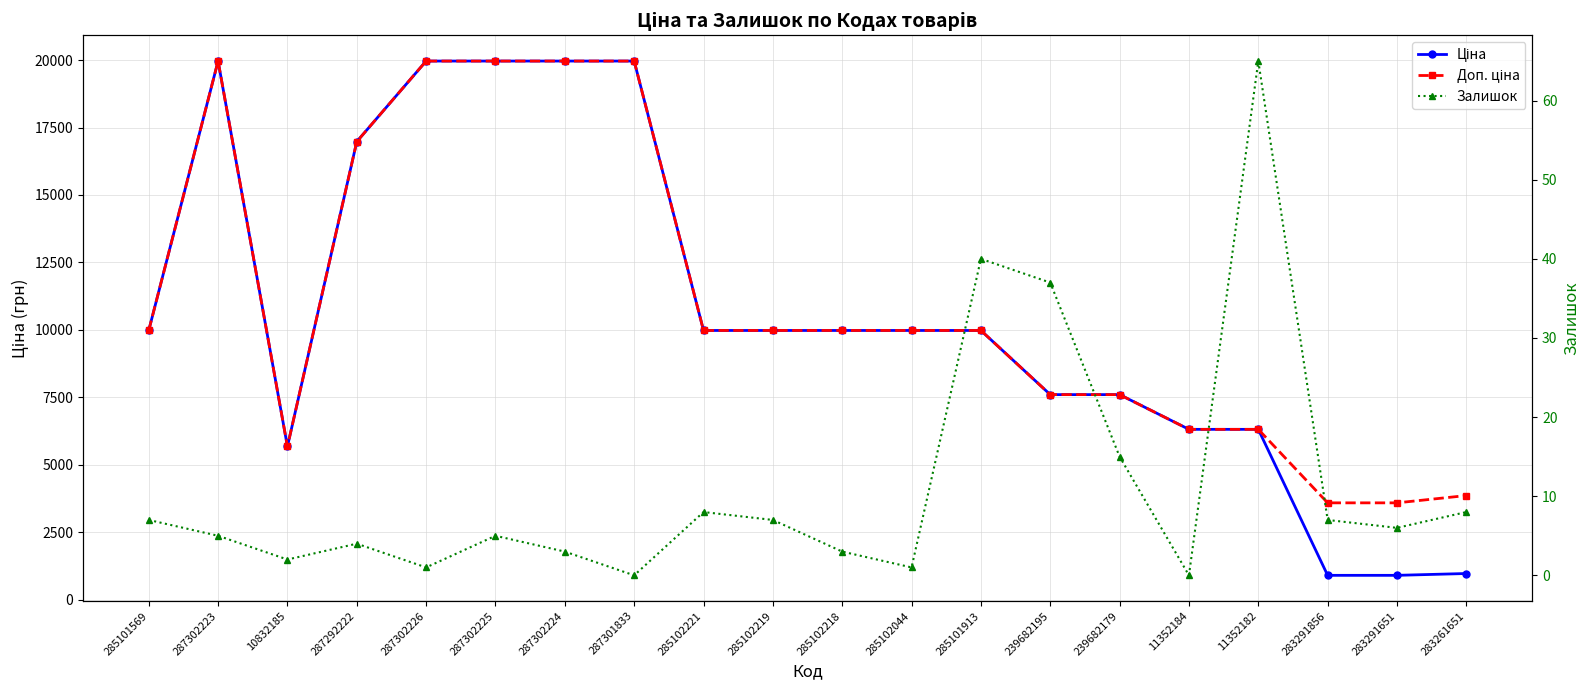

Which has a higher value, 287302223 or 285102219?

287302223